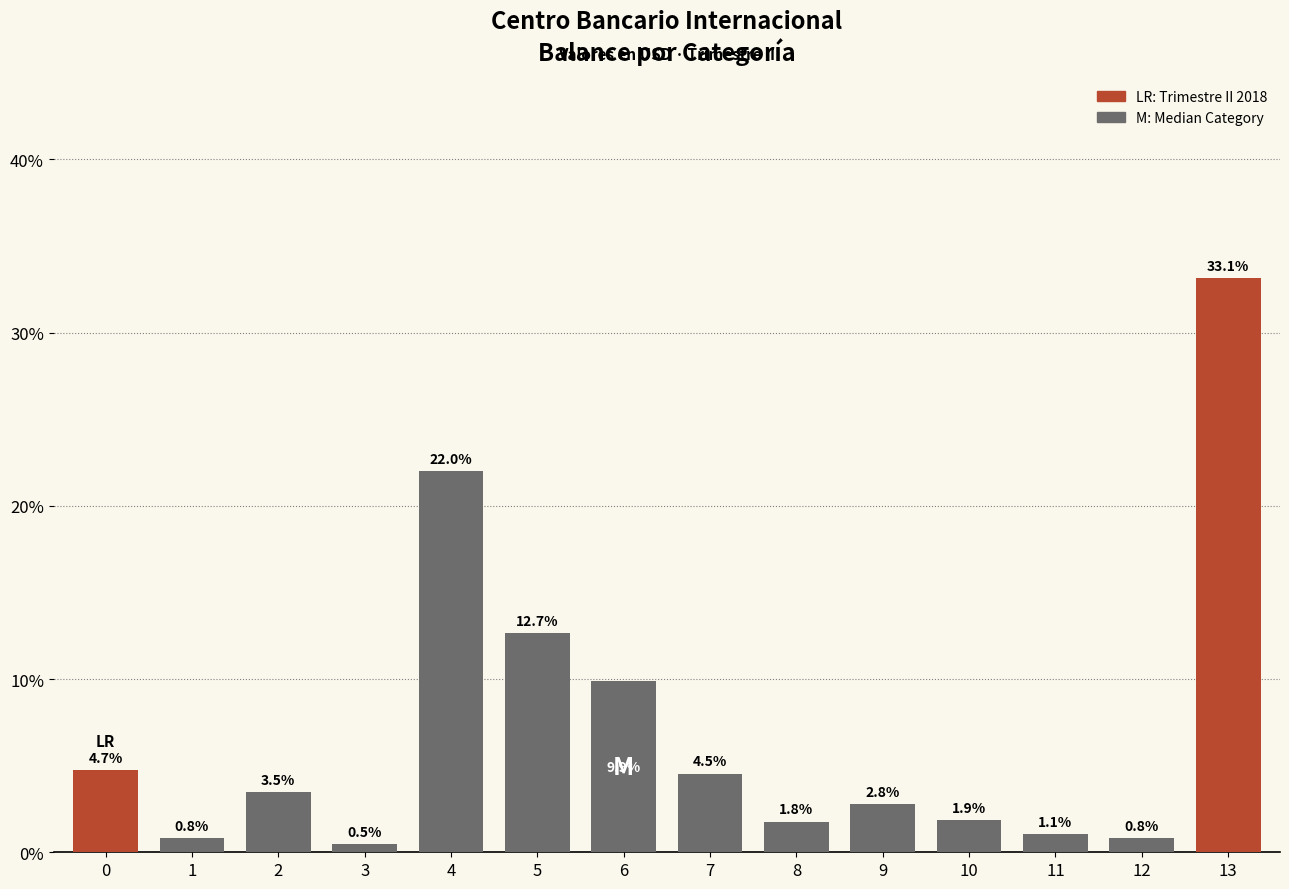

Reading left to right, extract all data points from this chart.

0=4.7	1=0.8	2=3.5	3=0.5	4=22.0	5=12.7	6=9.9	7=4.5	8=1.8	9=2.8	10=1.9	11=1.1	12=0.8	13=33.1